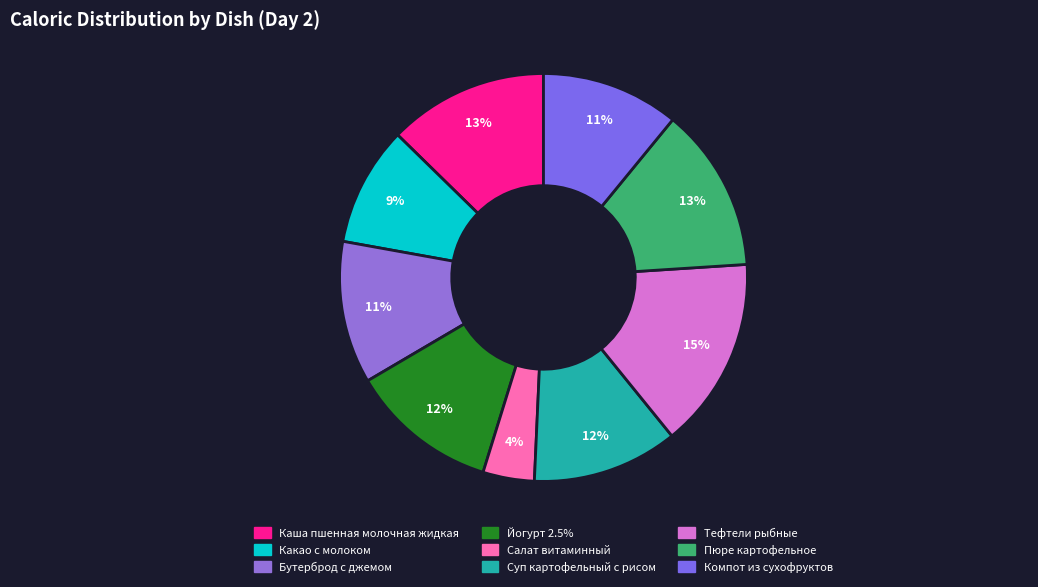

What percentage is the Йогурт 2.5% slice, to the nearest percent?

12%